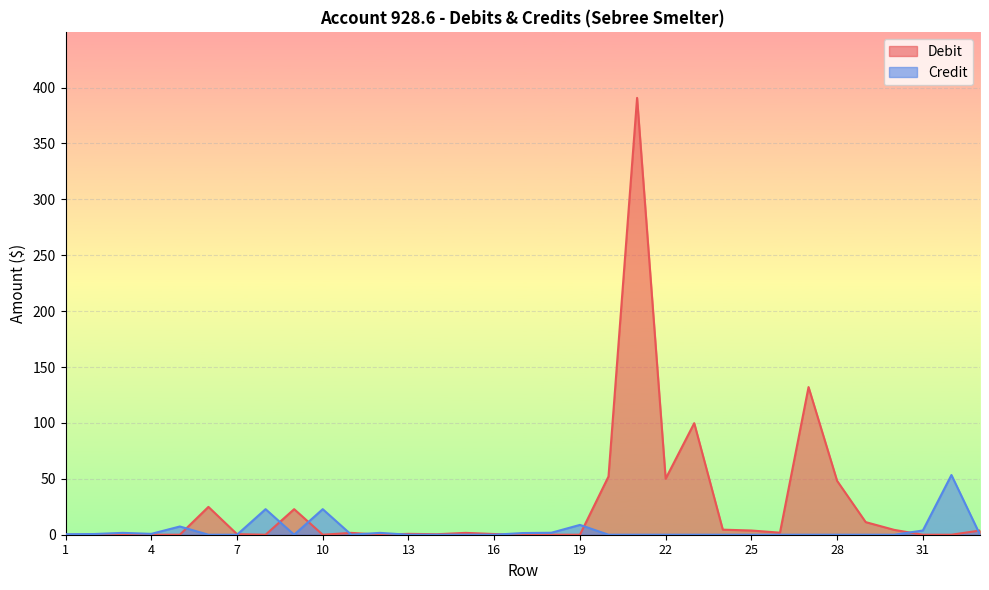

How many times do Credit and Debit cross each other?

11